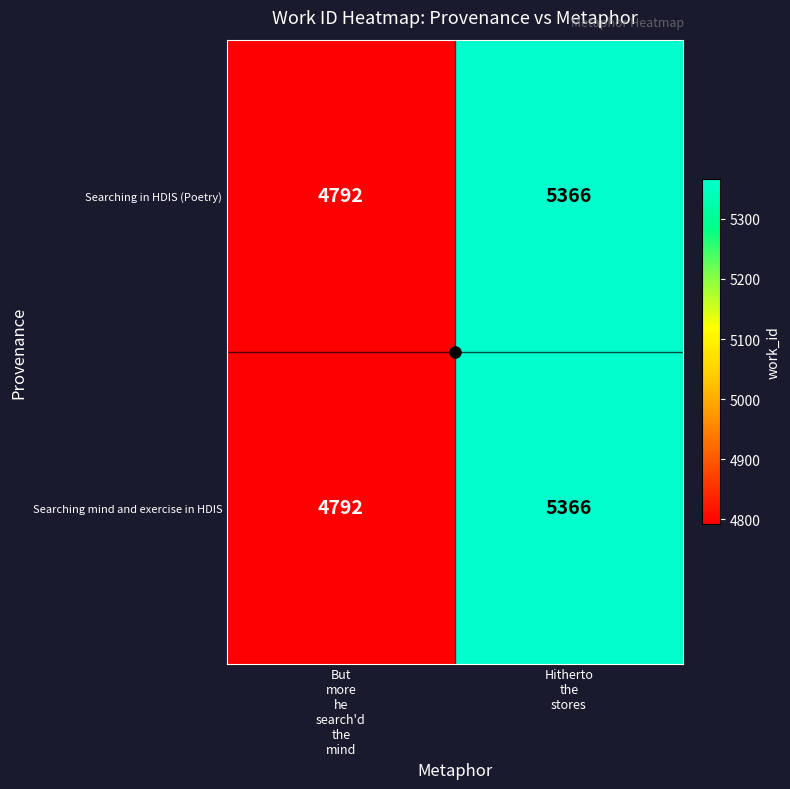

What is the sum of all Searching mind and exercise in HDIS values?

10158